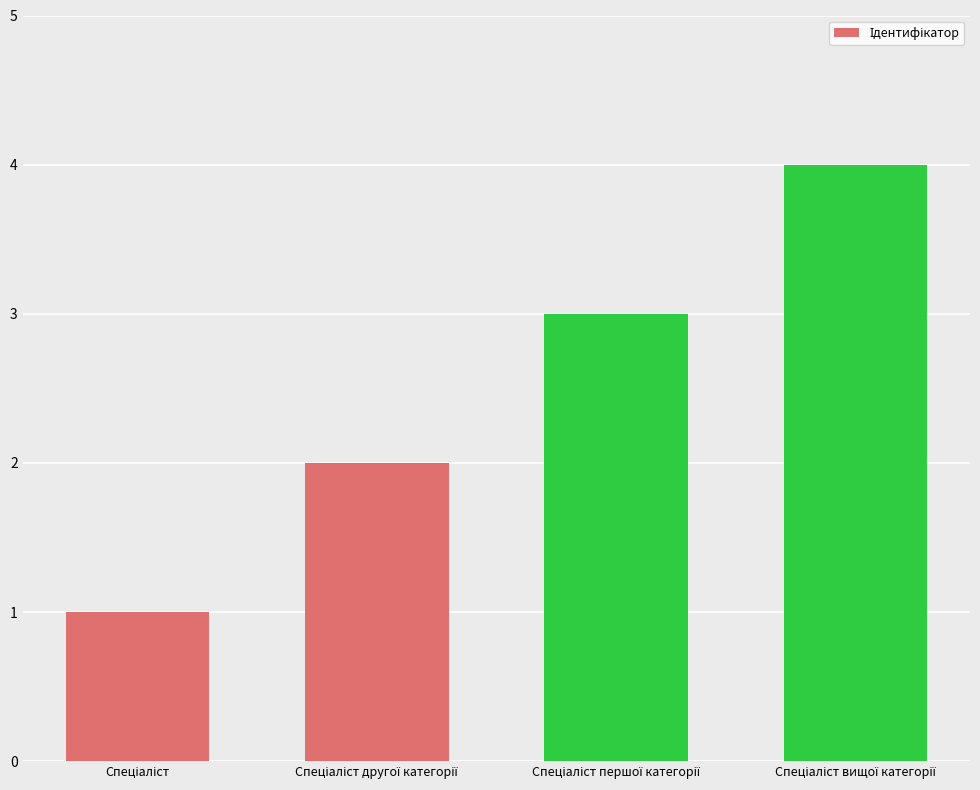

What is the difference between the maximum and minimum values?

3